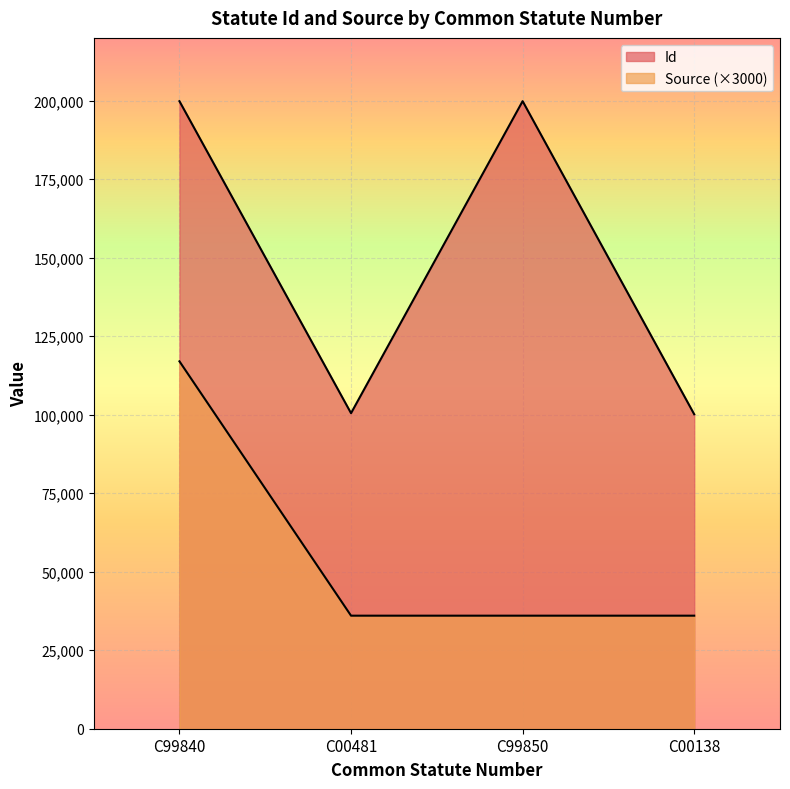

What is the greatest value displayed?

199850